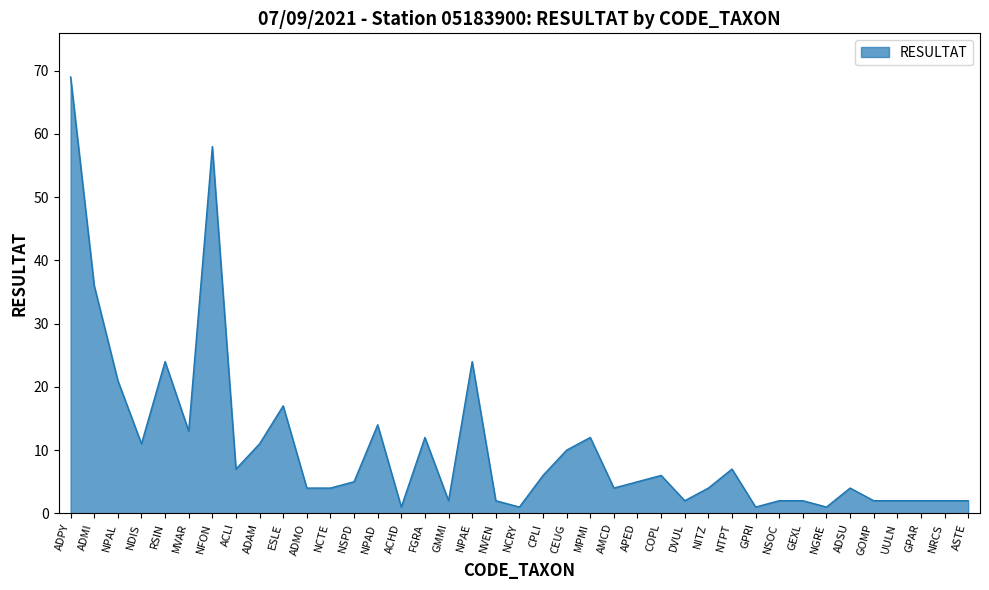

What is the ratio of the value at GPAR to the value at NGRE?

2.0